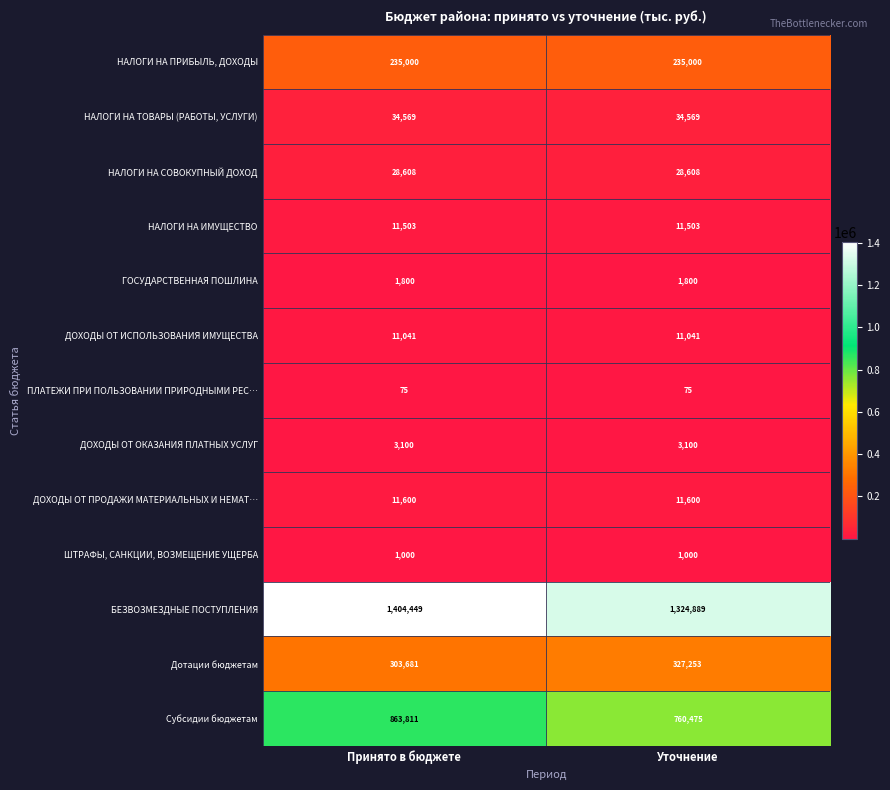

Is it true that НАЛОГИ НА ПРИБЫЛЬ, ДОХОДЫ equals 235000 at Уточнение?

True